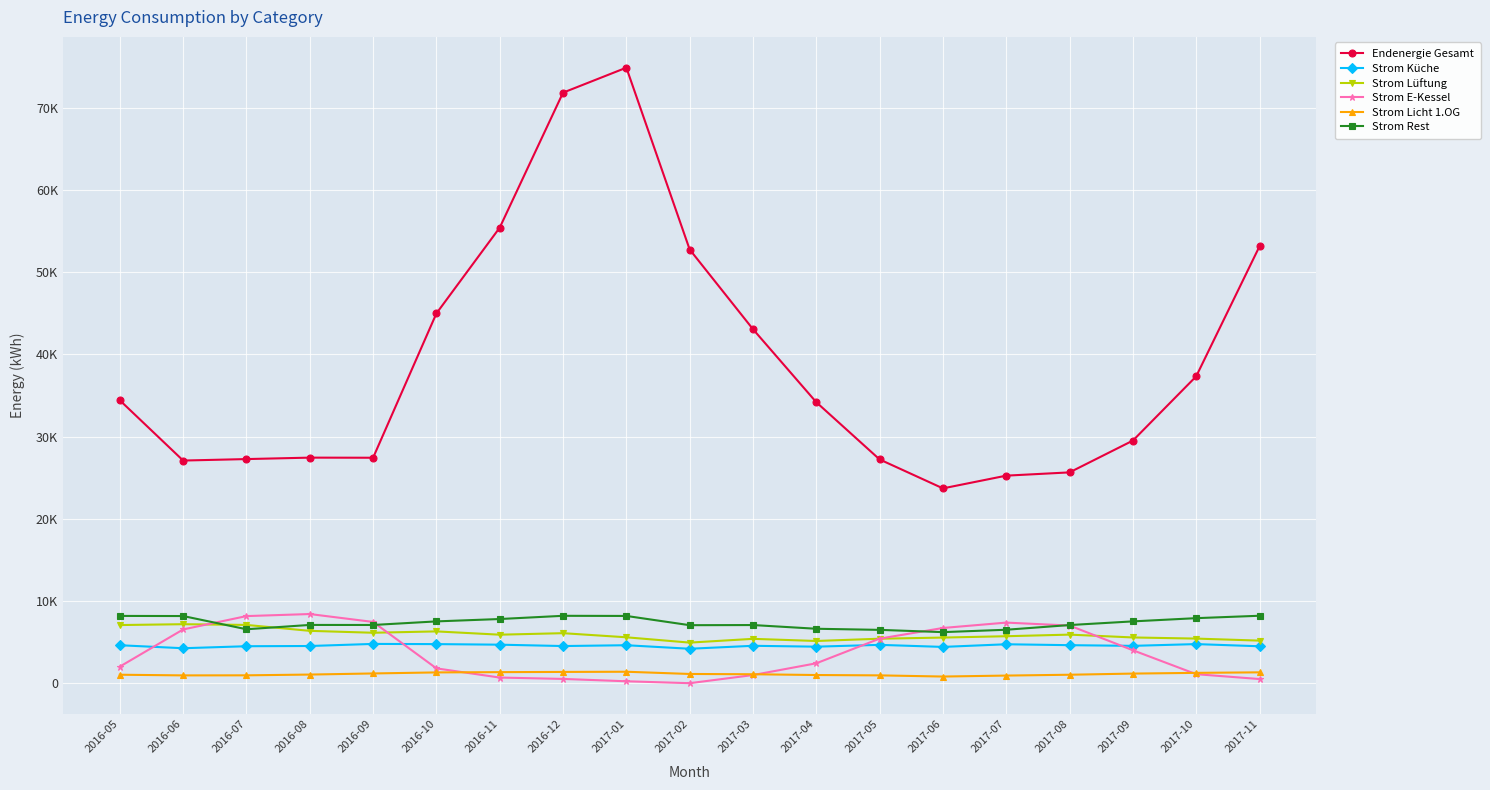

What is the total value across all series at 2017-03?

62152.4